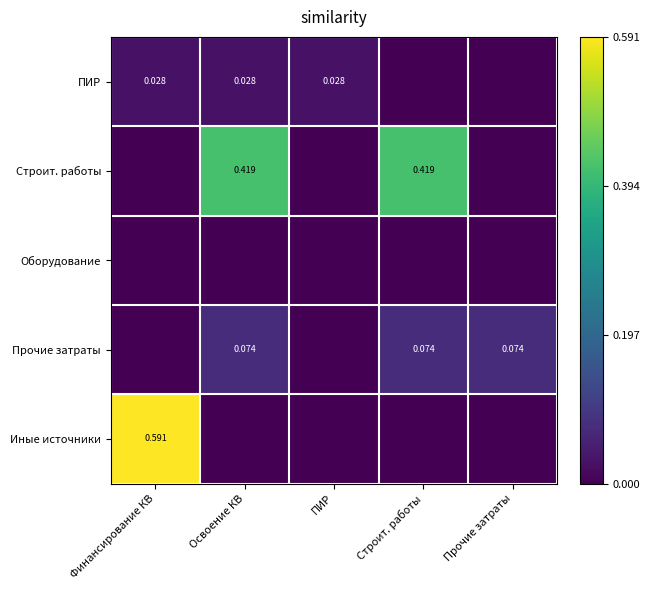

Where is Строит. работы nearest to the value 0?

Финансирование КВ